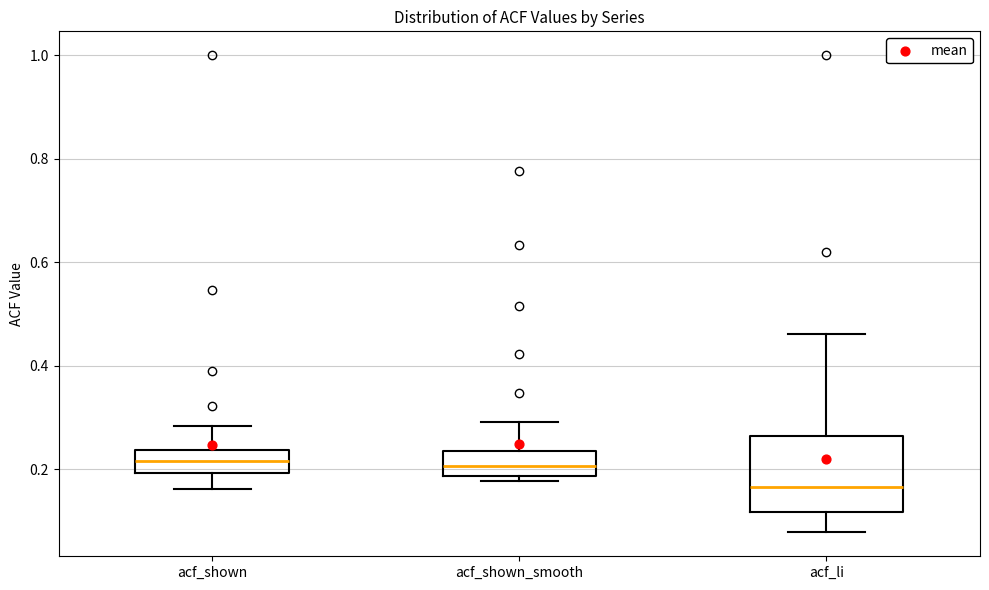

Comparing the boxes themselves (not the whiskers), which one is the tallest?

acf_li